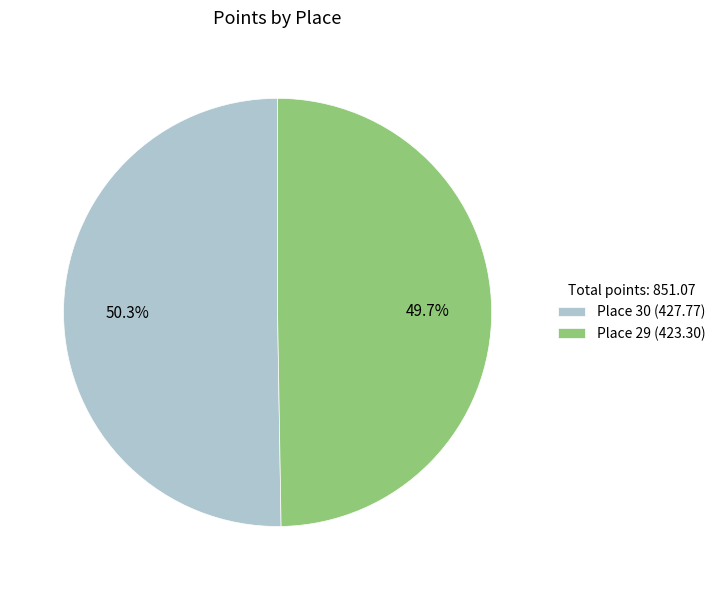

True or false: Place 29 accounts for 62% of the total.

False